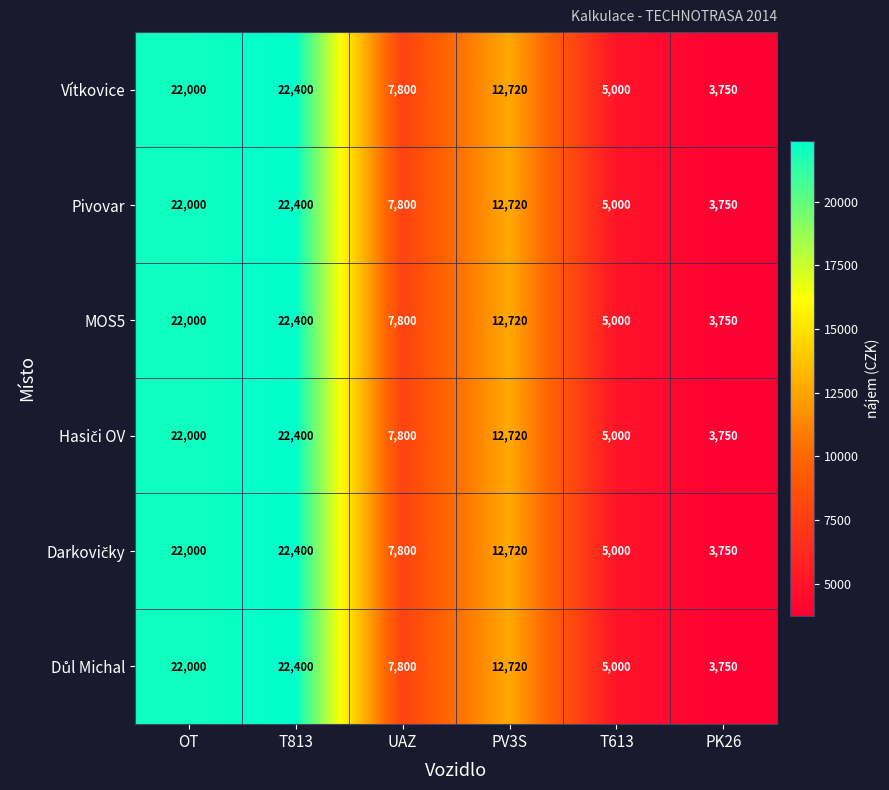

How many series are shown in this chart?

6